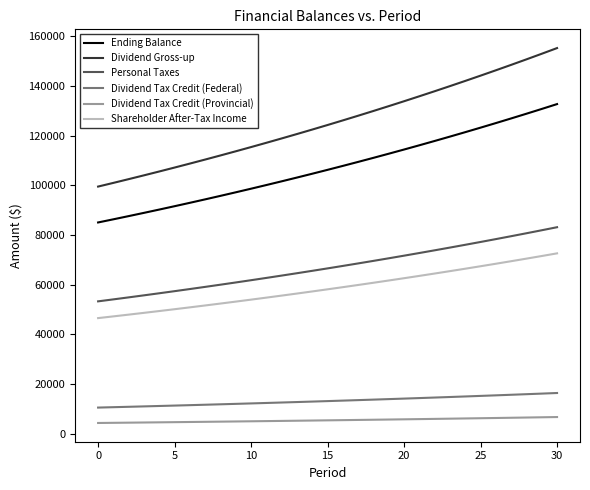

List the series in order of their peak value, highest first.

Dividend Gross-up, Ending Balance, Personal Taxes, Shareholder After-Tax Income, Dividend Tax Credit (Federal), Dividend Tax Credit (Provincial)